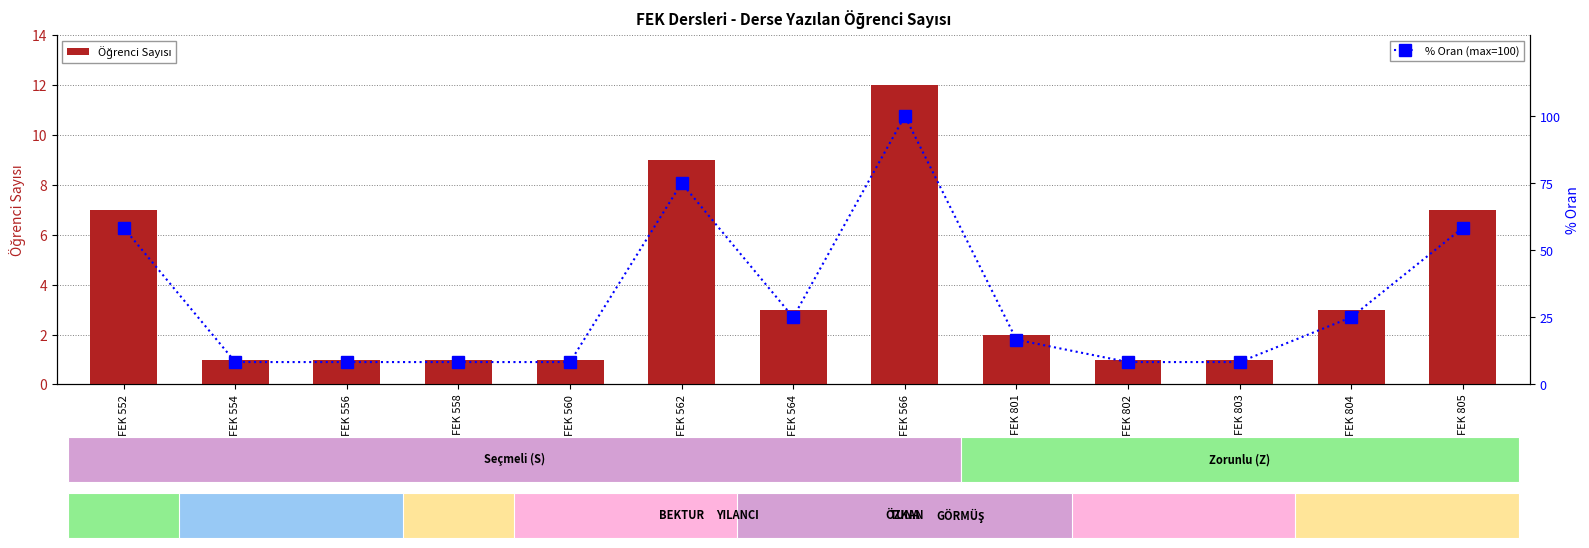

The value of % Oran (max=100) at FEK 554 is 14.3. True or false?

False